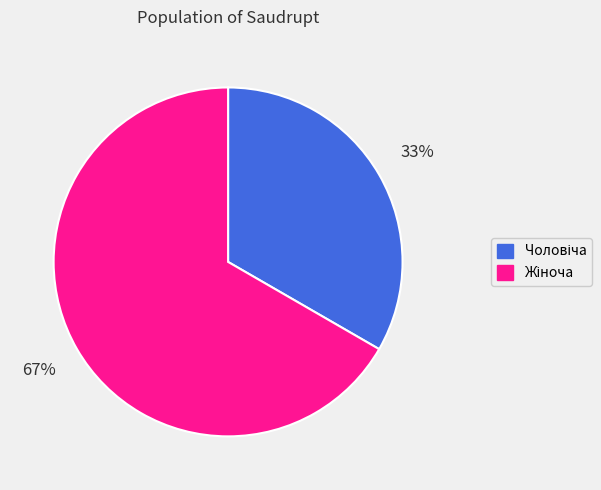

Does any single category account for the majority?

Yes